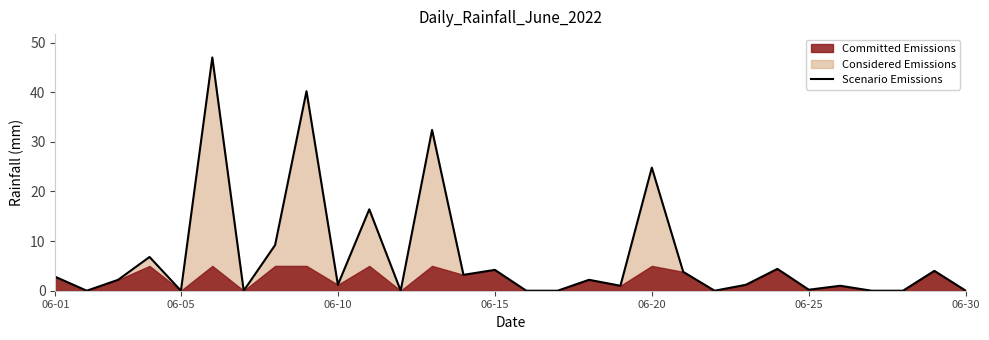

Which has a higher value, 14 or 06-10?

14